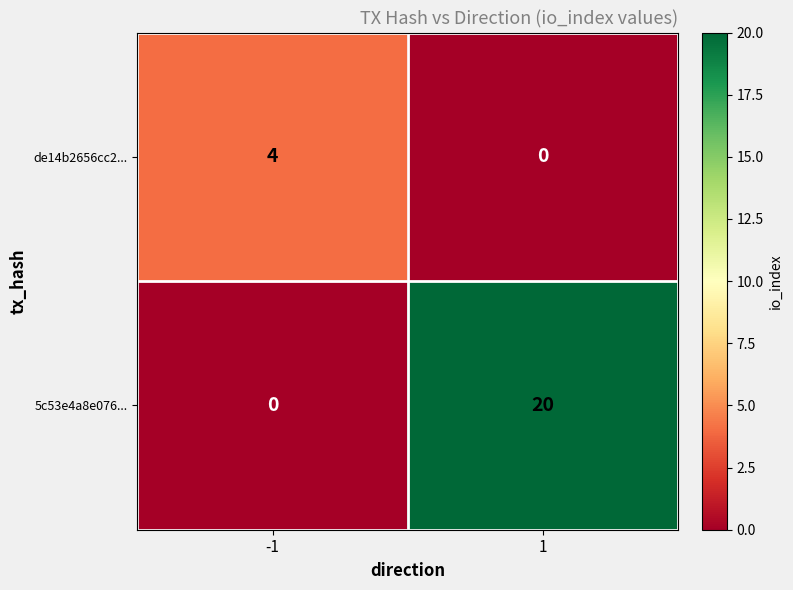

Rank the series at 1 from highest to lowest value.

5c53e4a8e076..., de14b2656cc2...